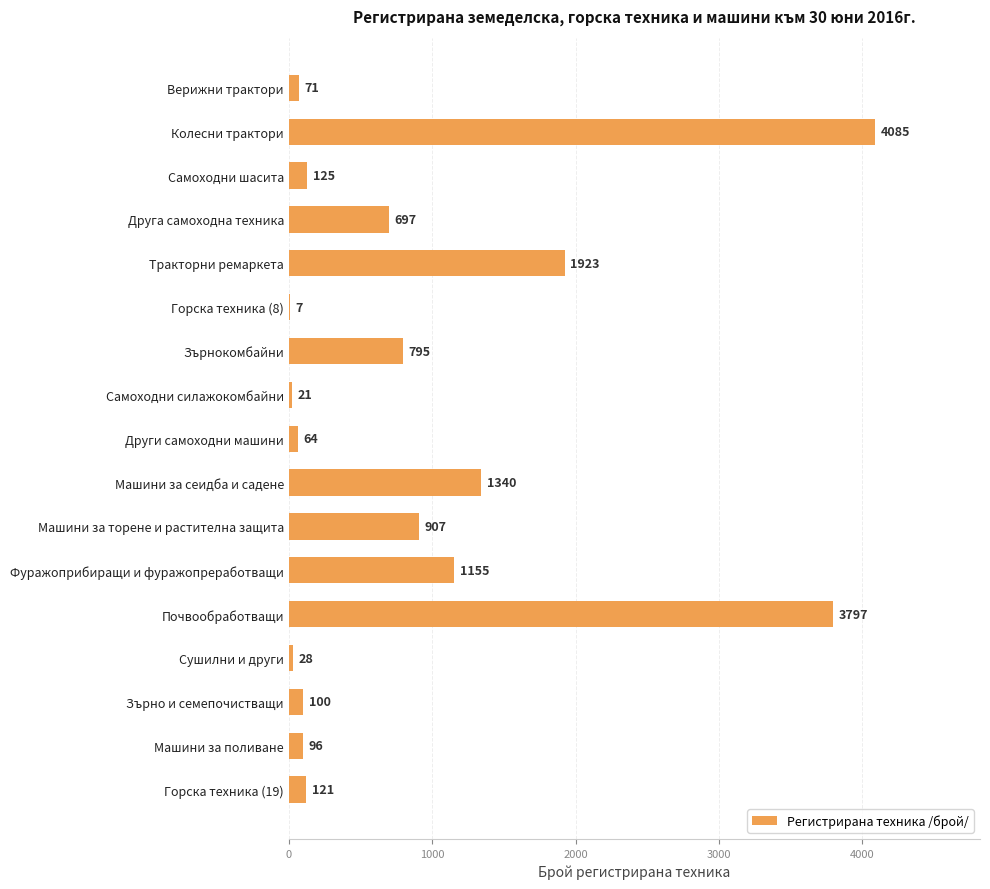

Which has a higher value, Машини за торене и растителна защита or Горска техника (8)?

Машини за торене и растителна защита